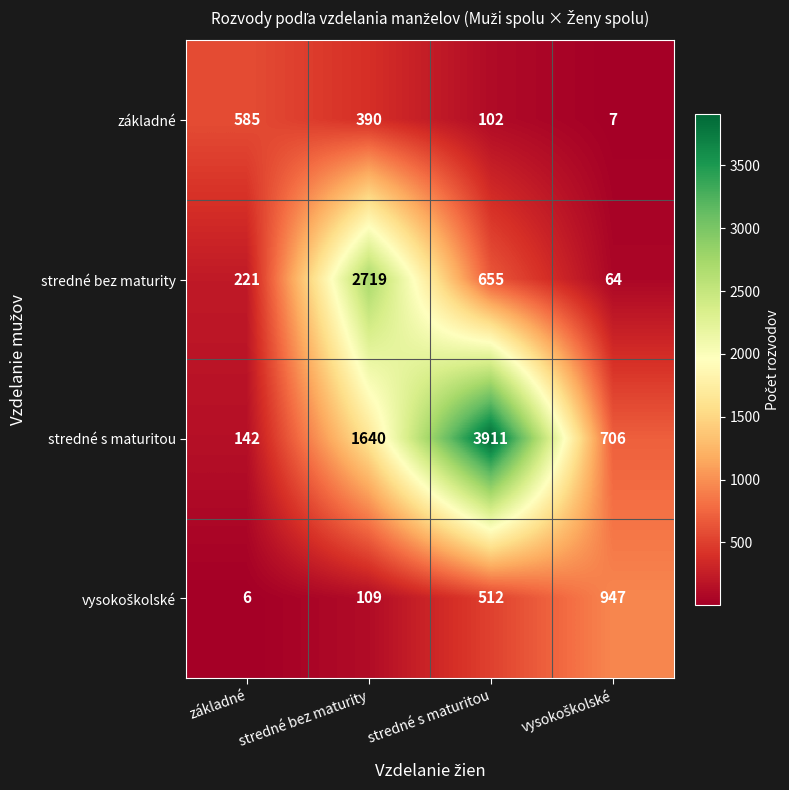

What value does the stredné s maturitou series have at stredné s maturitou, to the nearest 10?

3910